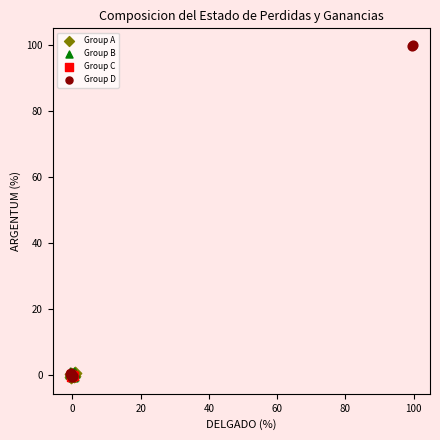

What are all the series names shown in the legend?

Group A, Group B, Group C, Group D